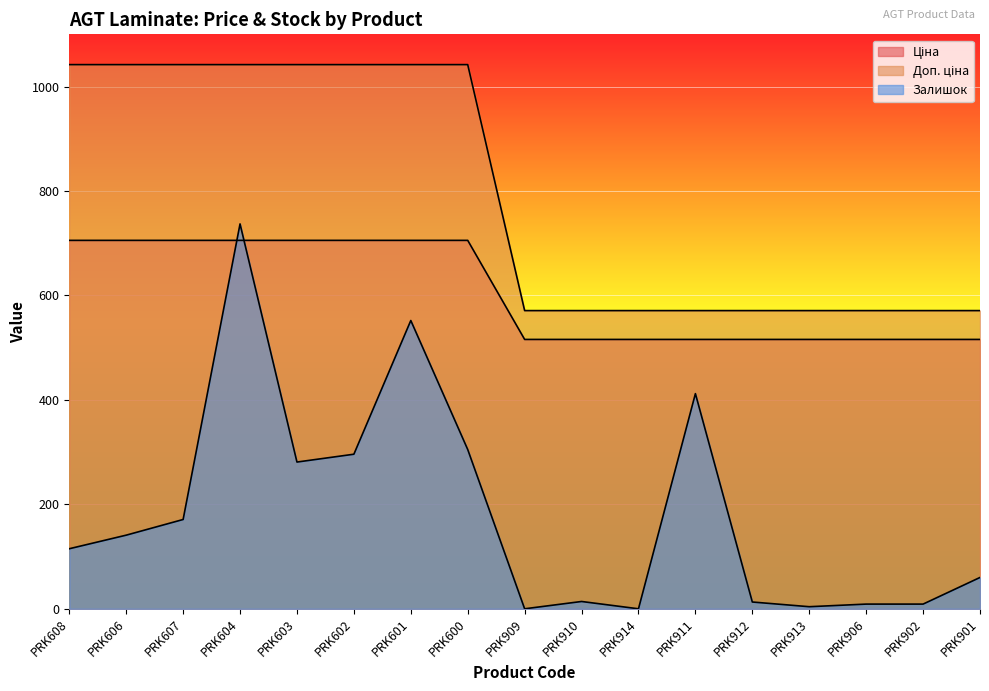

True or false: Ціна and Доп. ціна intersect in this chart.

False